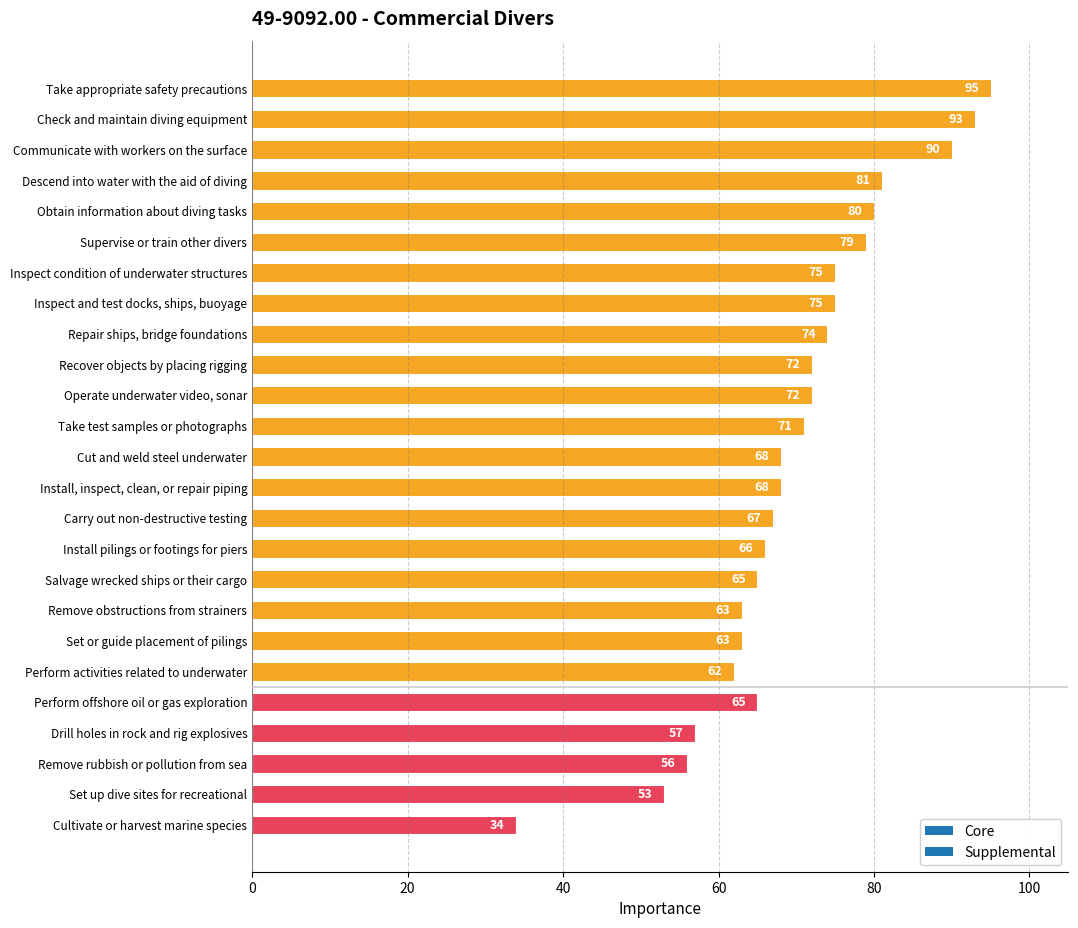

What is the smallest value displayed?

34